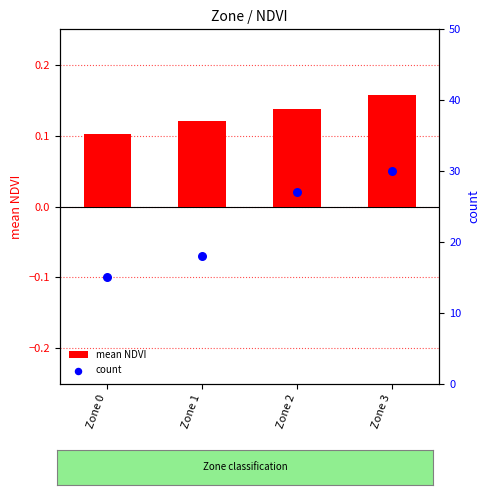

Which series has the largest total across all categories?

count